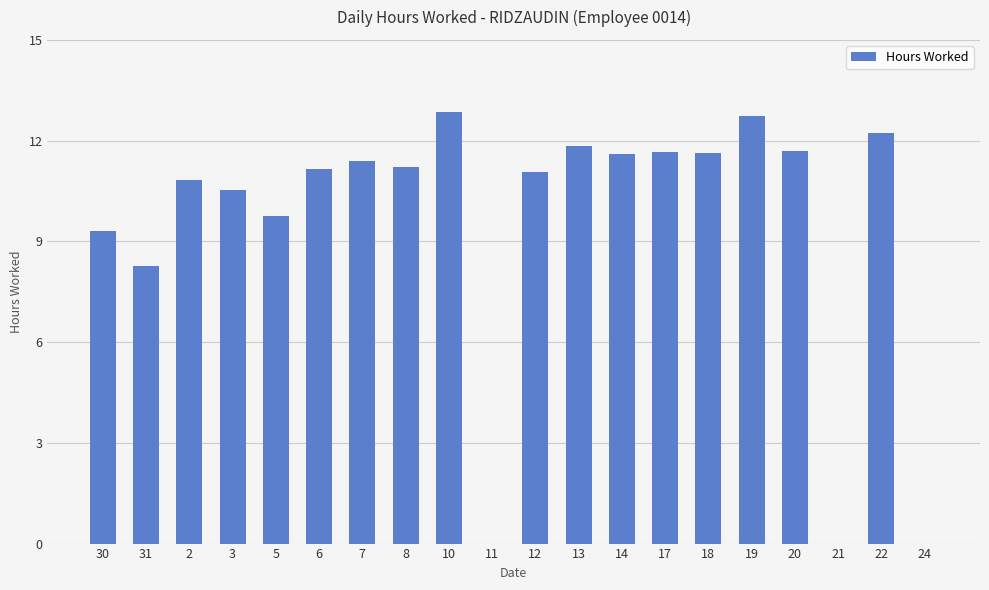

What is the sum of all values?

189.8